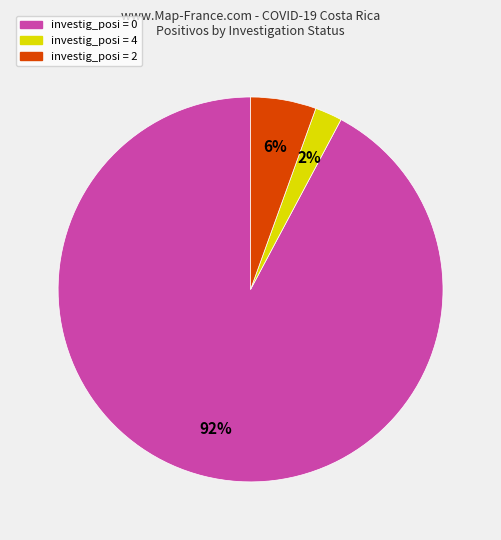

Is there any slice that represents more than half of the pie?

Yes